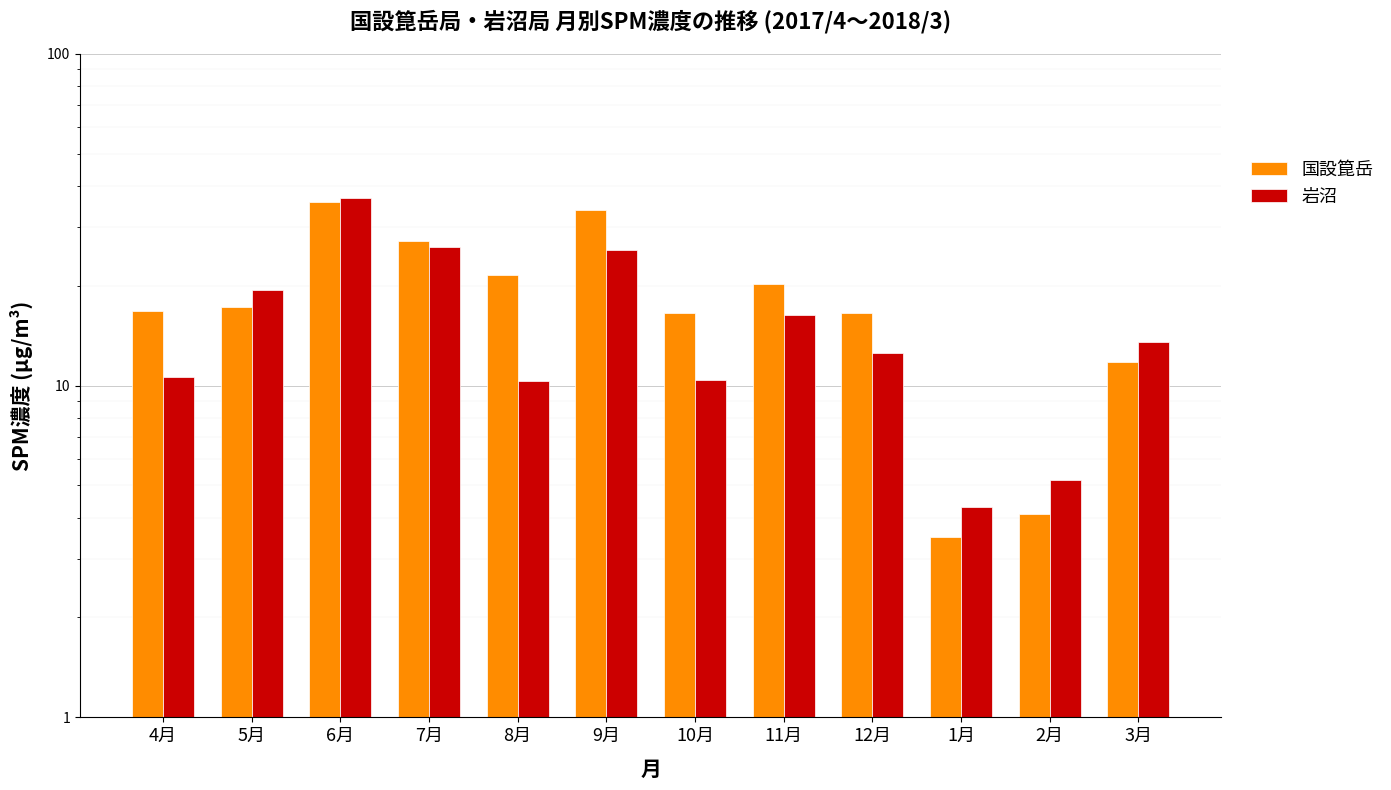

Which series has the widest spread of values?

岩沼